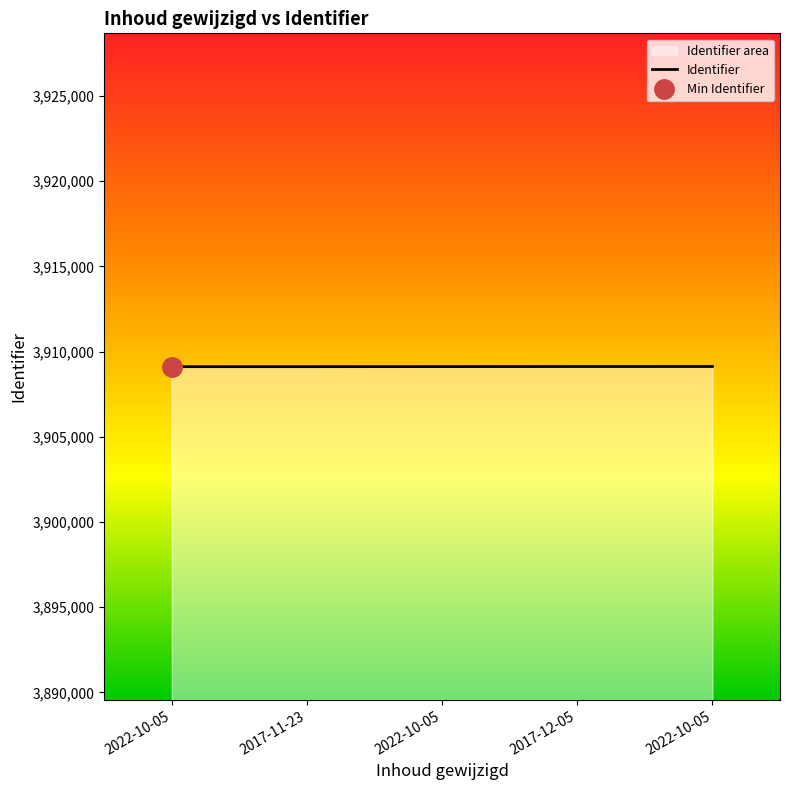

What is the smallest value displayed?

3909111